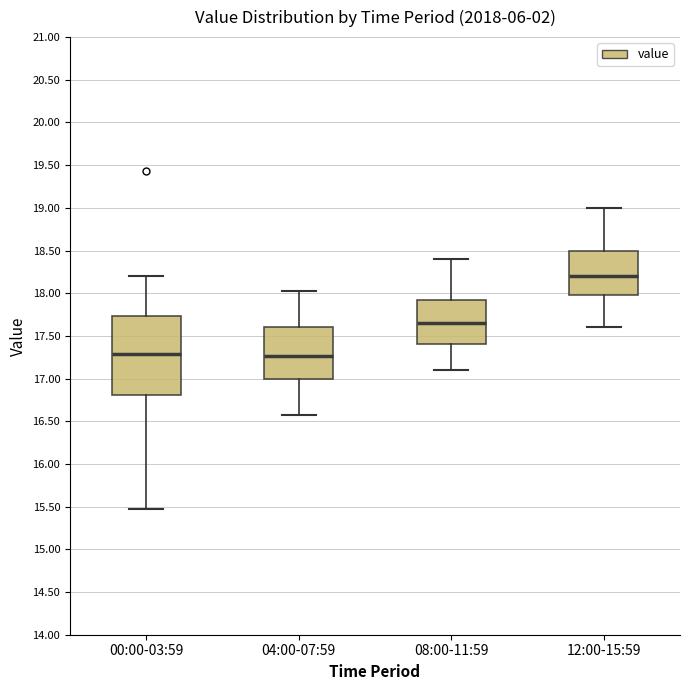

Reading left to right, read every box against the y-axis: the position of its median line, the range the box covers, and the ends of its whiskers. The values are not printed on the chart, so give them approximately, as read against the axis.

00:00-03:59: median 17.30, box 16.80 to 17.75, whiskers 15.45 to 18.20
04:00-07:59: median 17.25, box 17.00 to 17.60, whiskers 16.55 to 18.05
08:00-11:59: median 17.65, box 17.40 to 17.95, whiskers 17.10 to 18.40
12:00-15:59: median 18.20, box 18.00 to 18.50, whiskers 17.60 to 19.00